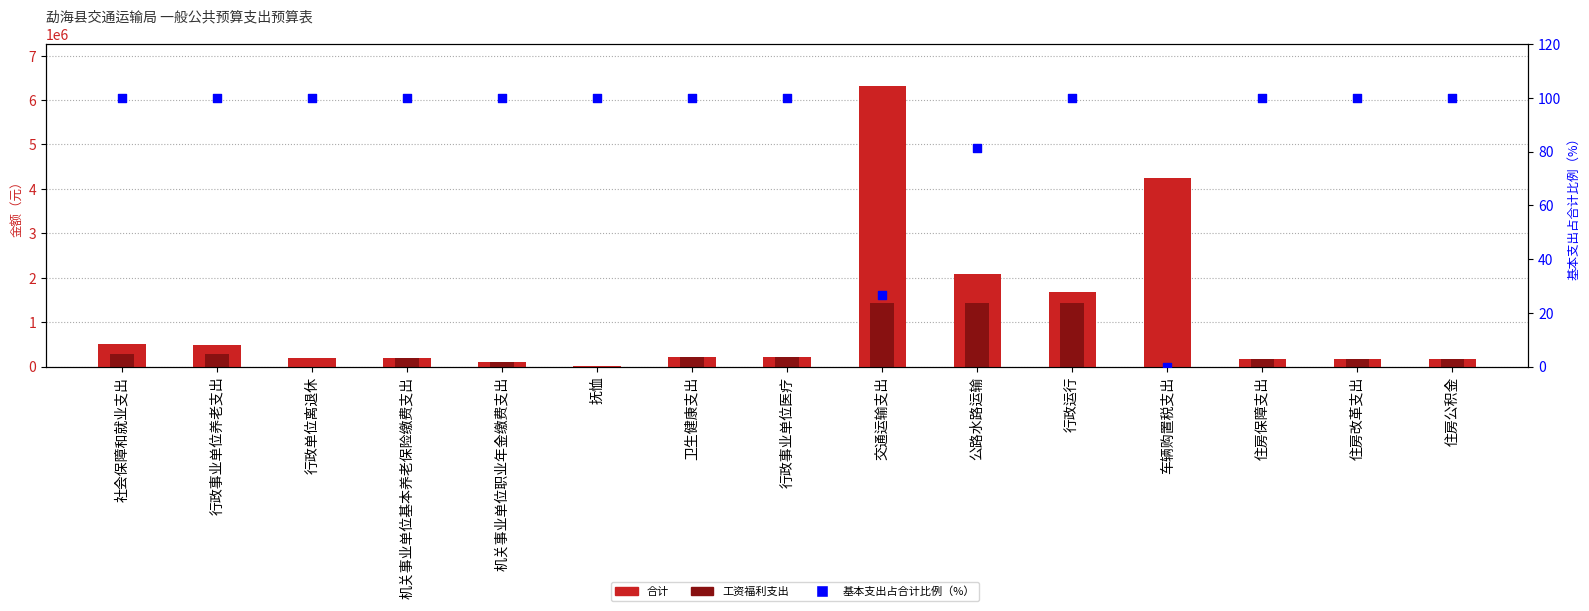

At which category is the sum across all series the highest?

交通运输支出